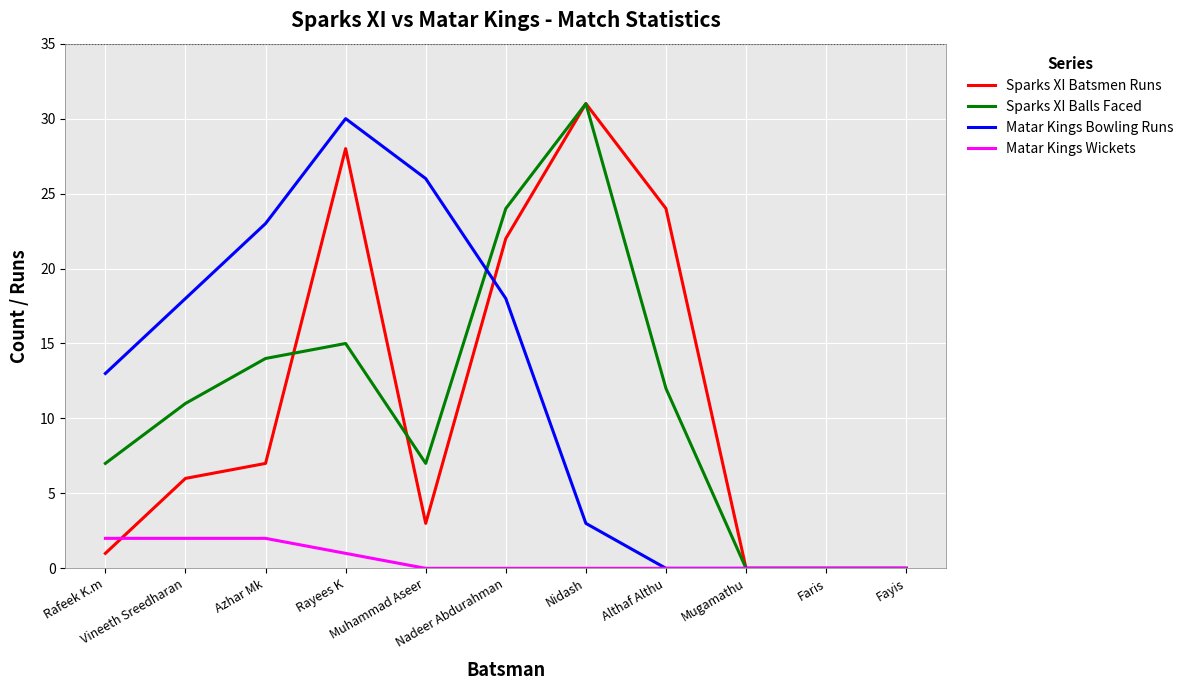

Is this an area chart (filled region under the line)?

No